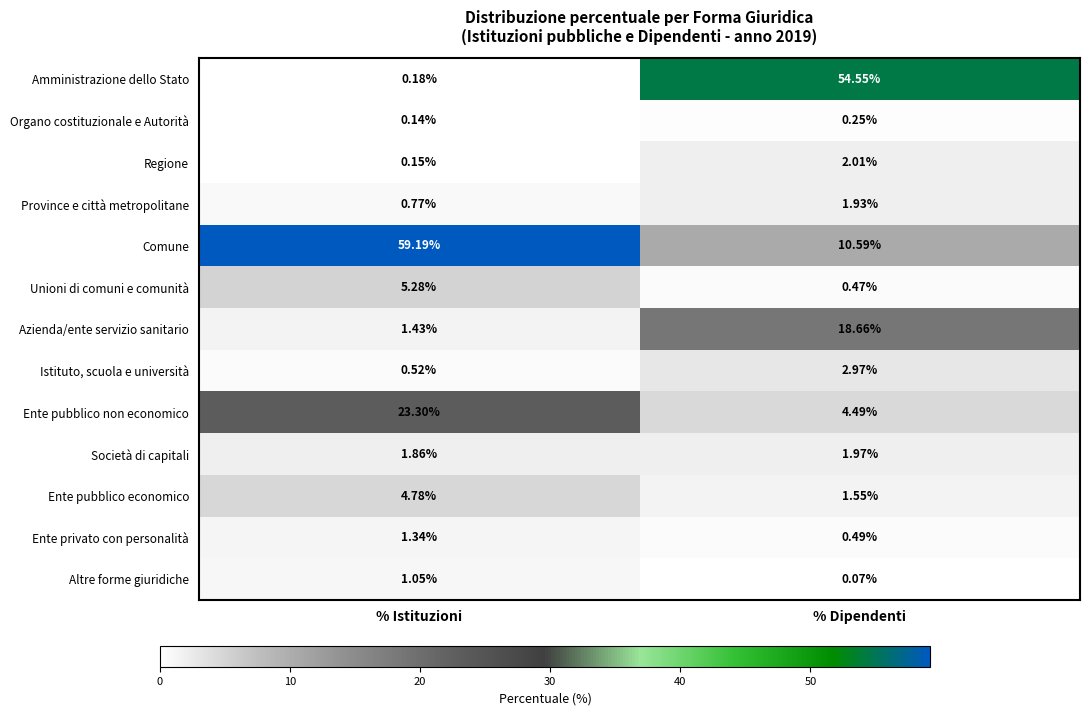

Which category has the highest value across all series?

% Istituzioni